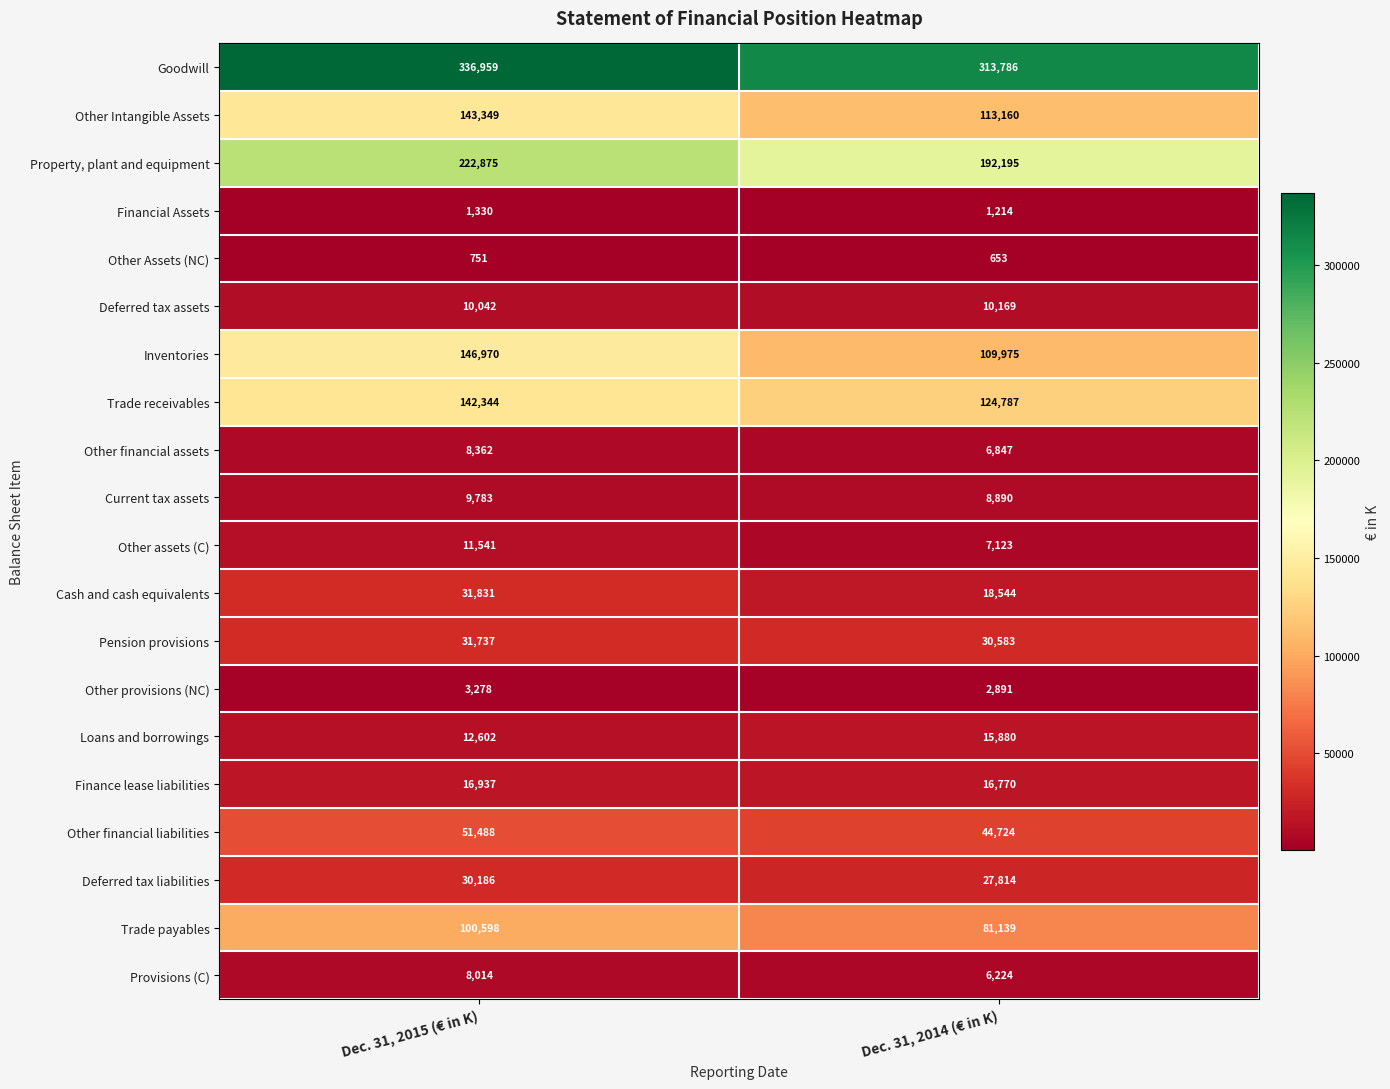

Is it true that Goodwill equals 336959 at Dec. 31, 2015 (€ in K)?

True